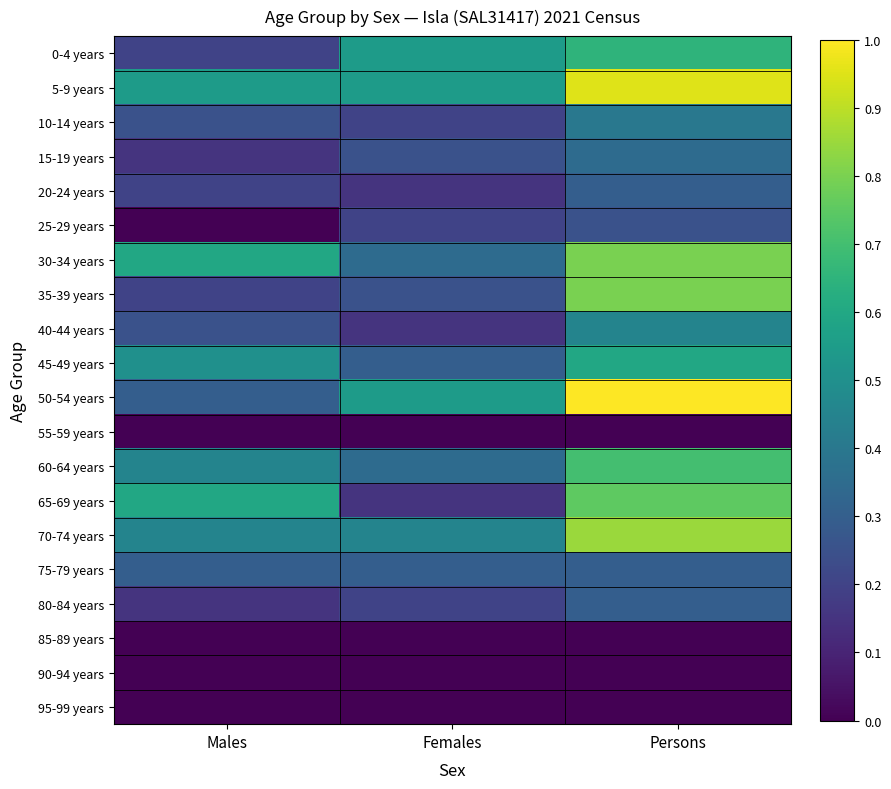

At which category is the sum across all series the highest?

Persons